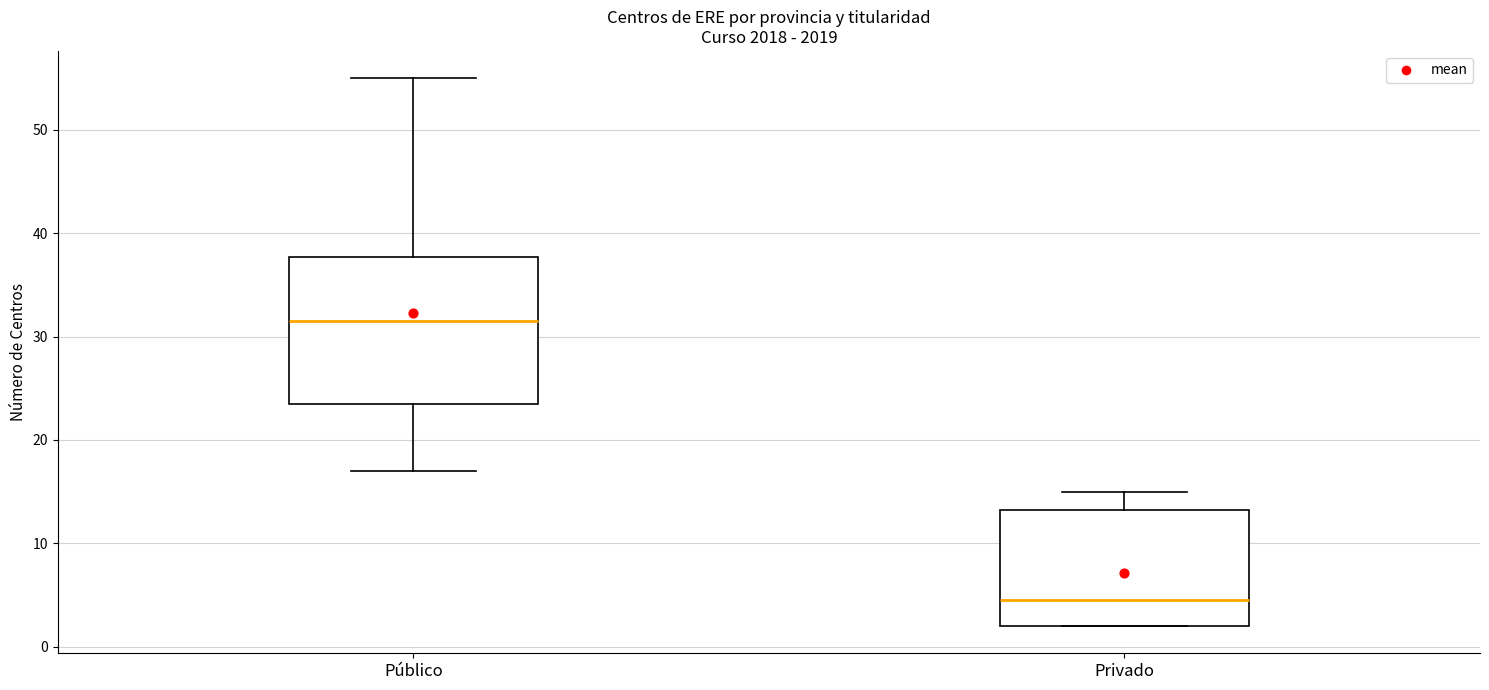

Which box's median line is the highest?

Público